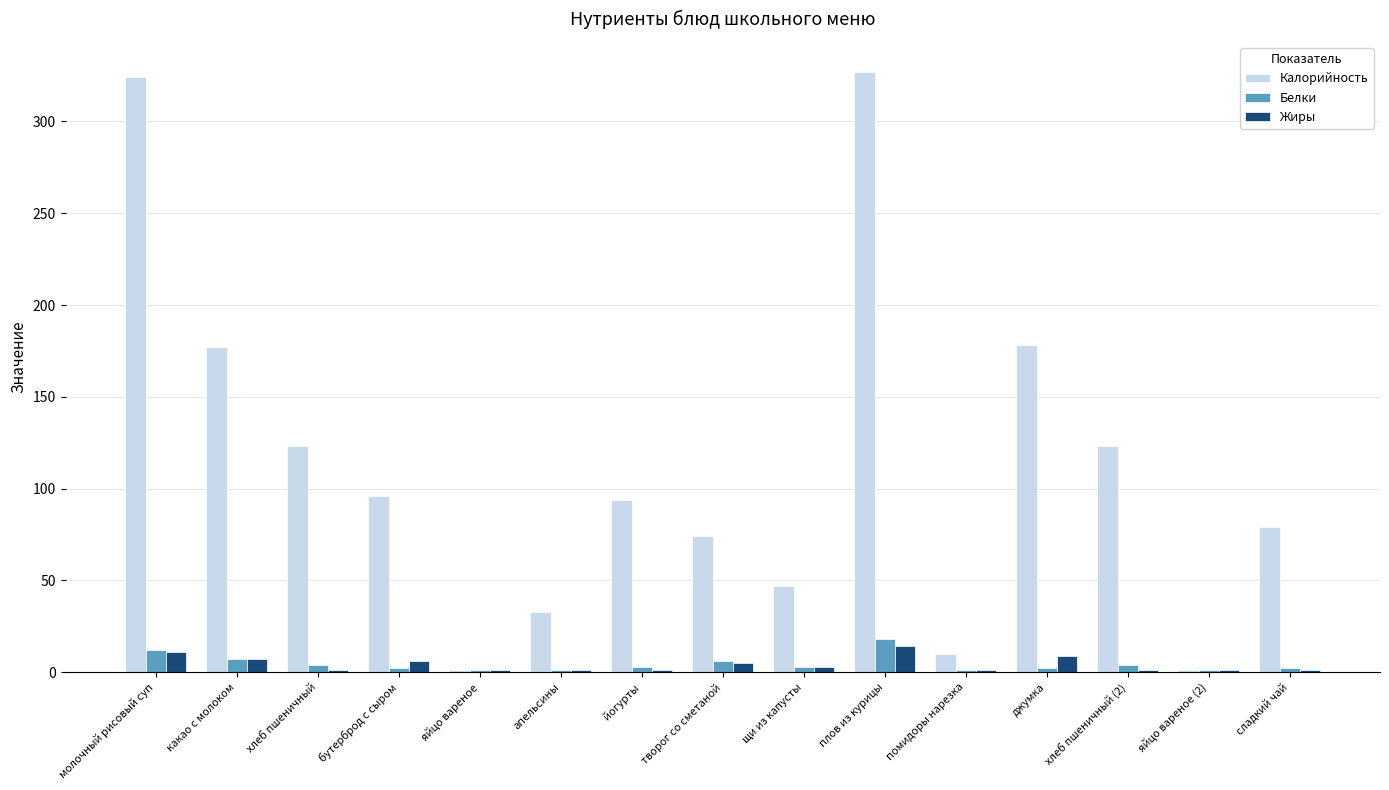

Is it true that Калорийность equals 136 at сладкий чай?

False